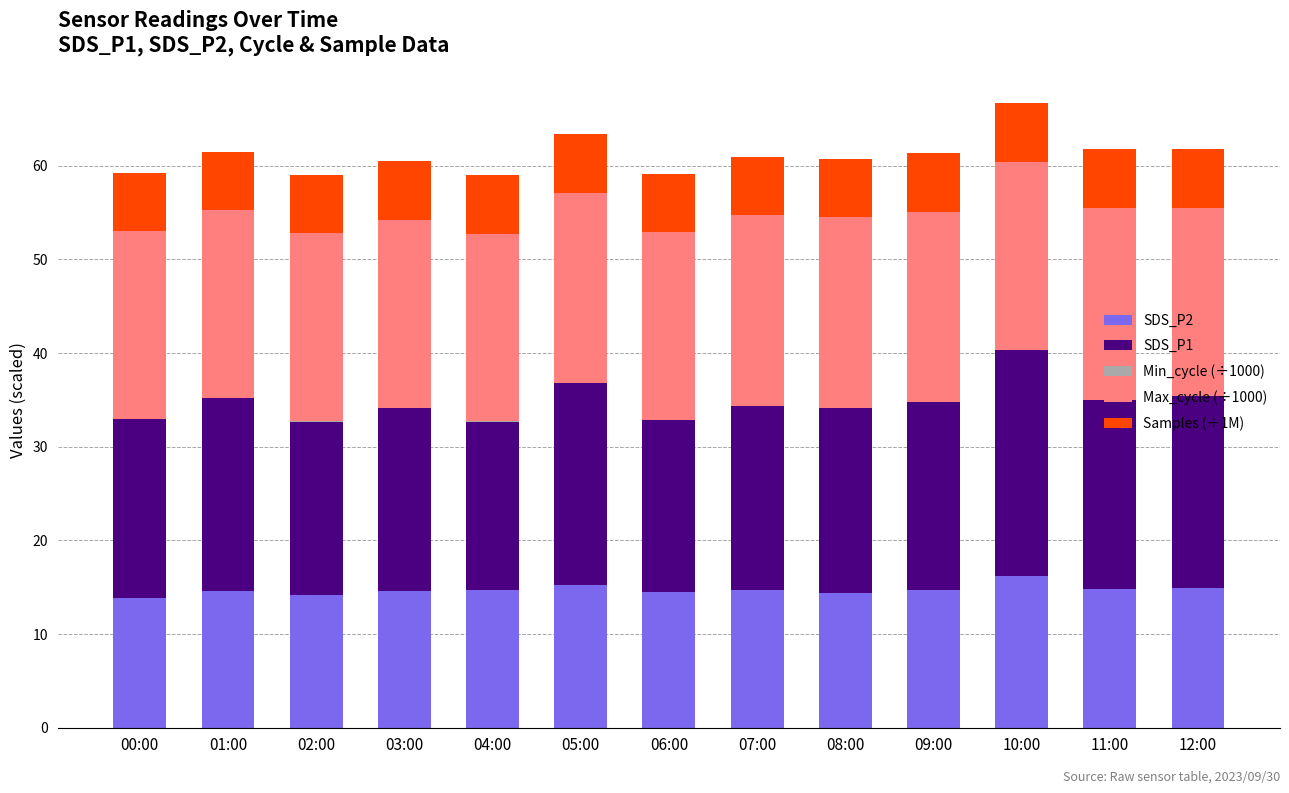

What is the highest value of the SDS_P2 series?

16.2